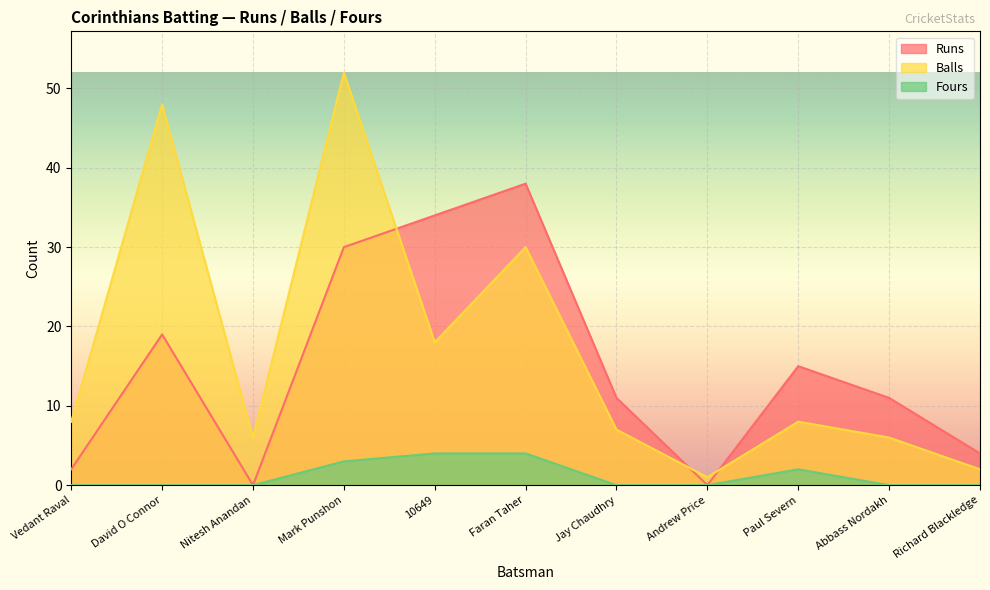

What is the difference between the maximum and minimum values in the Balls series?

51